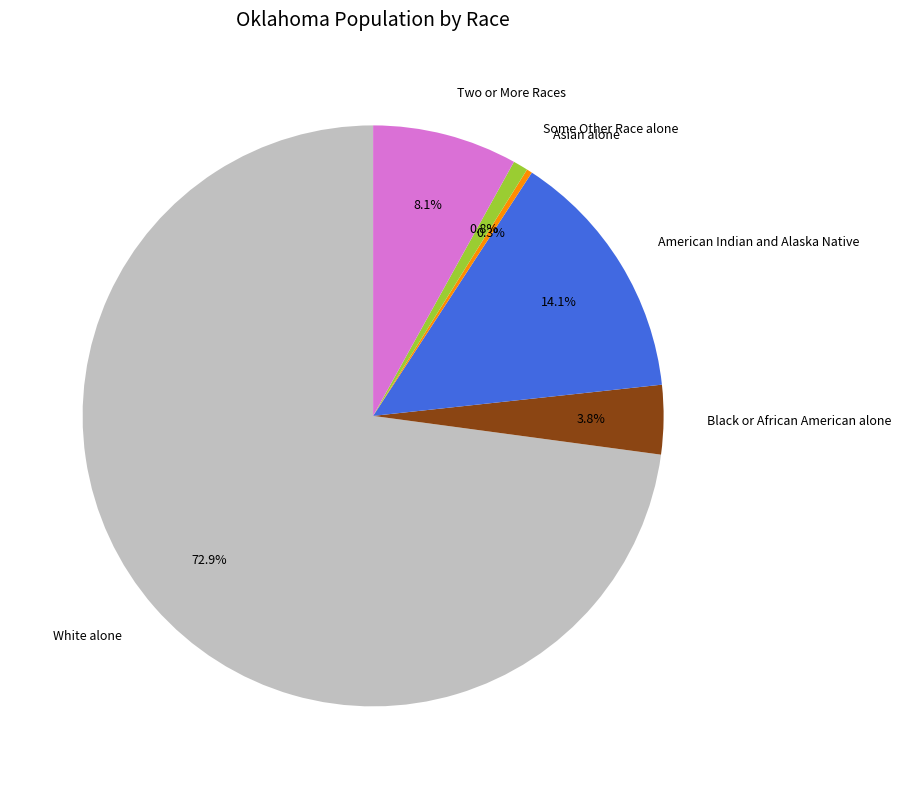

What is the smallest slice in the pie chart?

Asian alone